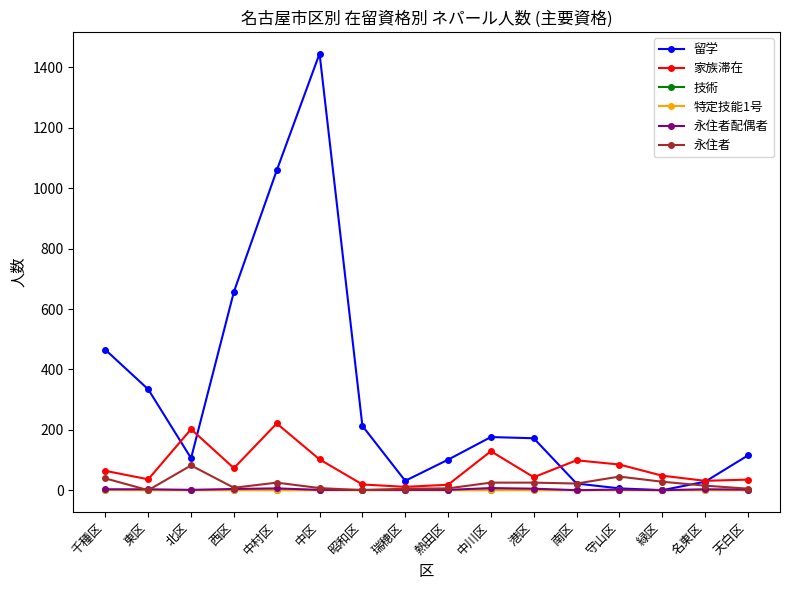

How many series are shown in this chart?

6